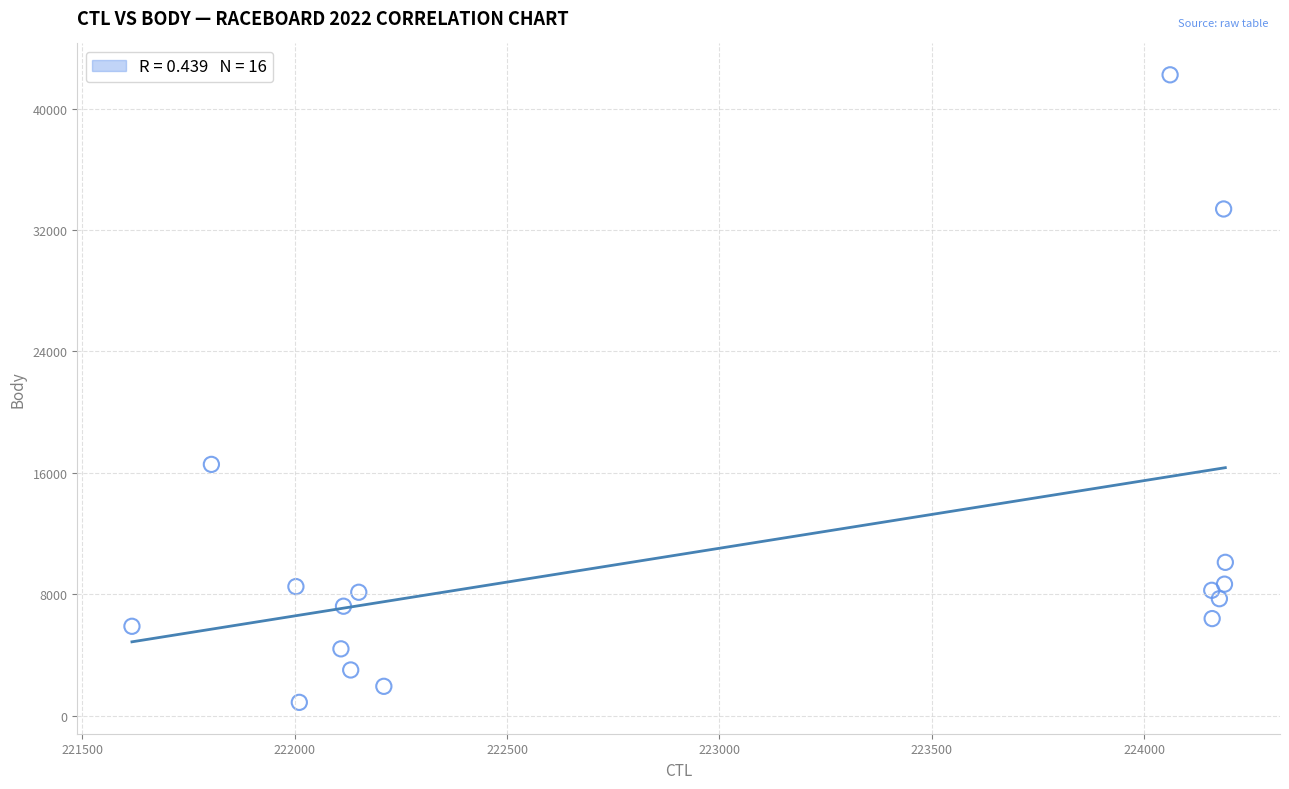

What is the range of X values (max minus min)?

2574